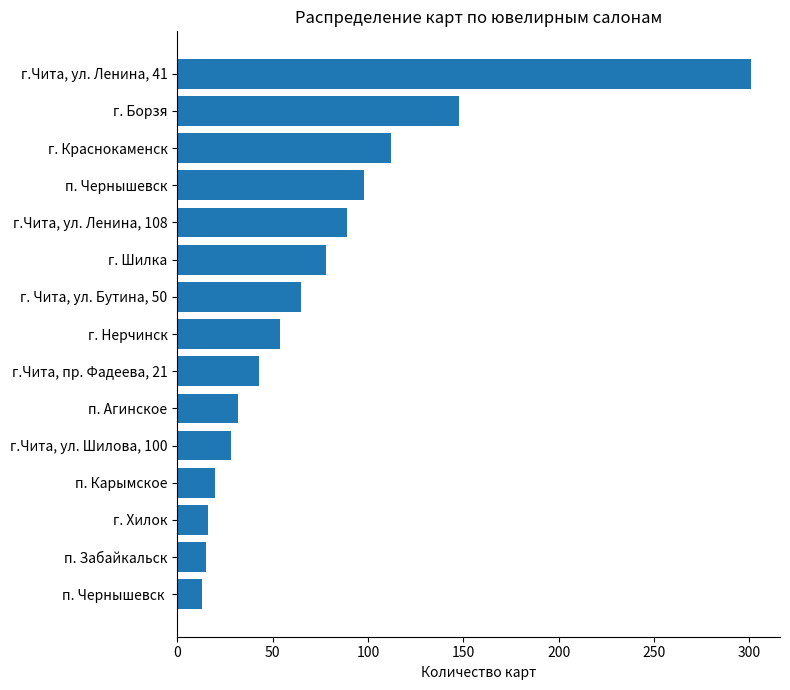

Is it true that the value at г.Чита, ул. Шилова, 100 is 40?

False